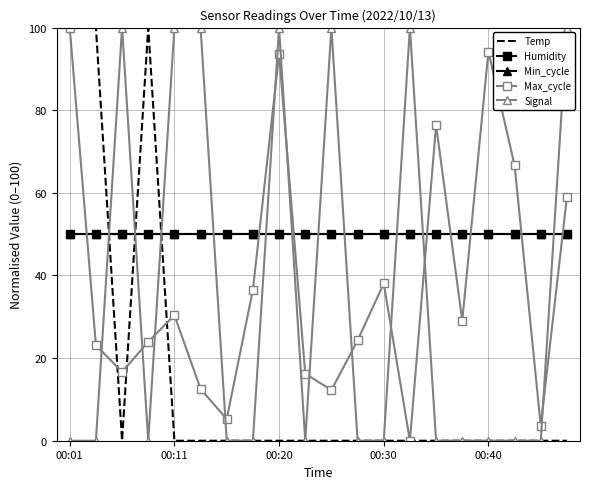

Reading left to right, what are all the values shown in this chart?

Temp: 100.0	100.0	0.0	100.0	0.0	0.0	0.0	0.0	0.0	0.0	0.0	0.0	0.0	0.0	0.0	0.0	0.0	0.0	0.0	0.0
Humidity: 50.0	50.0	50.0	50.0	50.0	50.0	50.0	50.0	50.0	50.0	50.0	50.0	50.0	50.0	50.0	50.0	50.0	50.0	50.0	50.0
Min_cycle: 50.0	50.0	50.0	50.0	50.0	50.0	50.0	50.0	50.0	50.0	50.0	50.0	50.0	50.0	50.0	50.0	50.0	50.0	50.0	50.0
Max_cycle: 100.0	23.1	16.7	23.9	30.4	12.5	5.3	36.5	93.6	16.2	12.3	24.3	38.1	0.0	76.4	29.0	94.2	66.7	3.6	59.0
Signal: 0.0	0.0	100.0	0.0	100.0	100.0	0.0	0.0	100.0	0.0	100.0	0.0	0.0	100.0	0.0	0.0	0.0	0.0	0.0	100.0